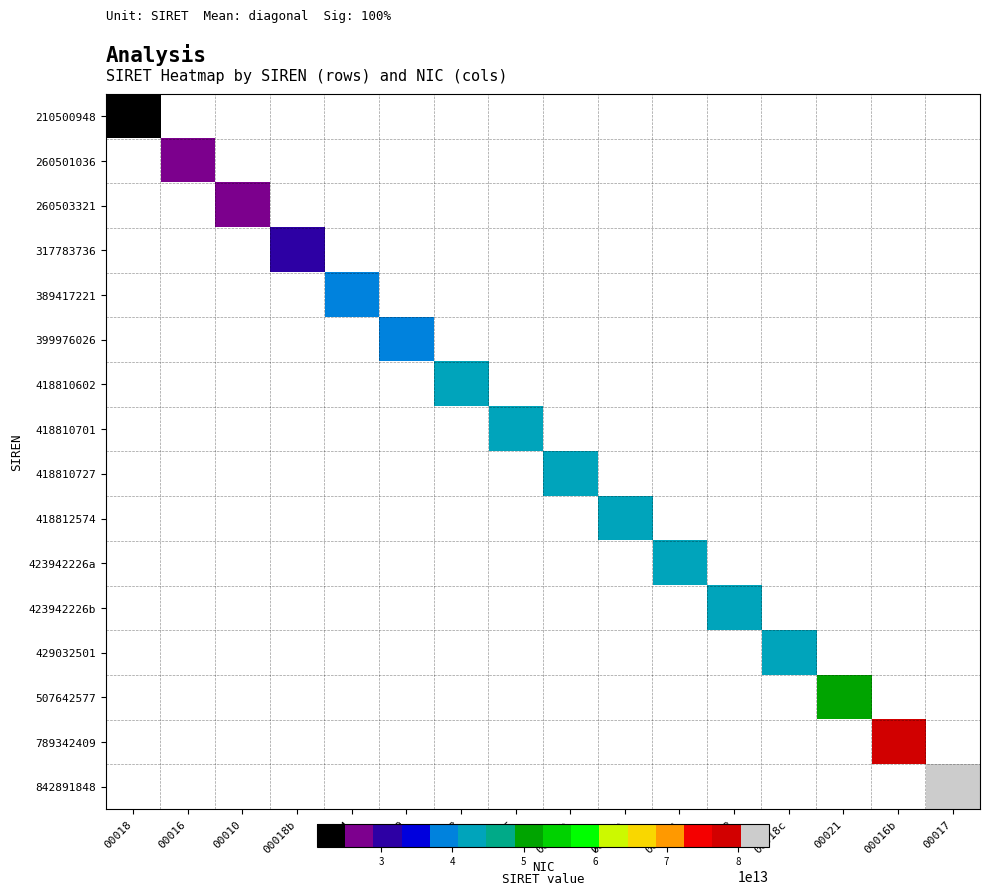

What is the difference between the highest and lowest values at 00010b?

41881072700010